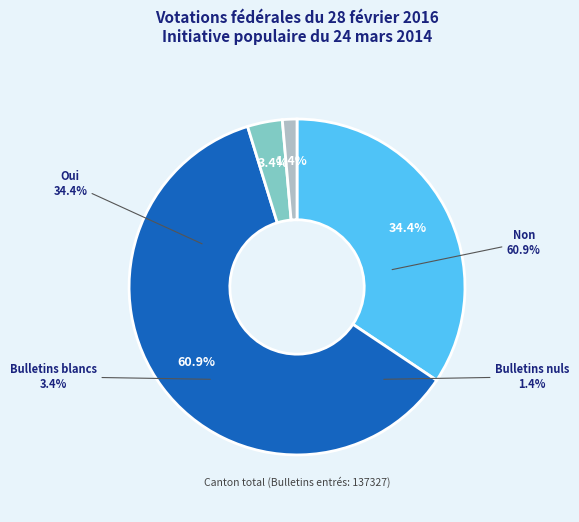

Which slice is the largest?

Non